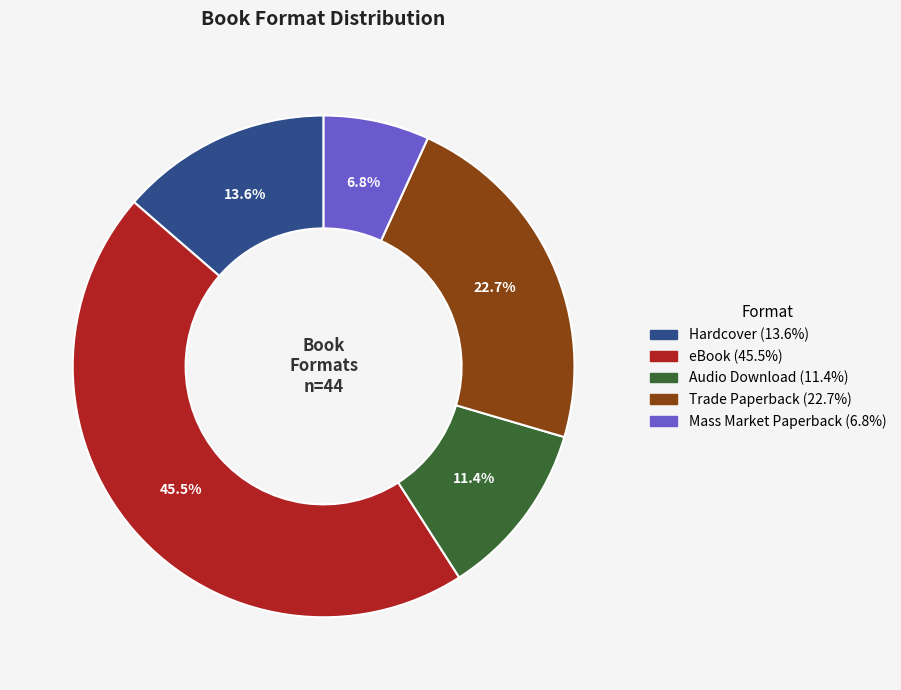

How many slices are in this pie chart?

5